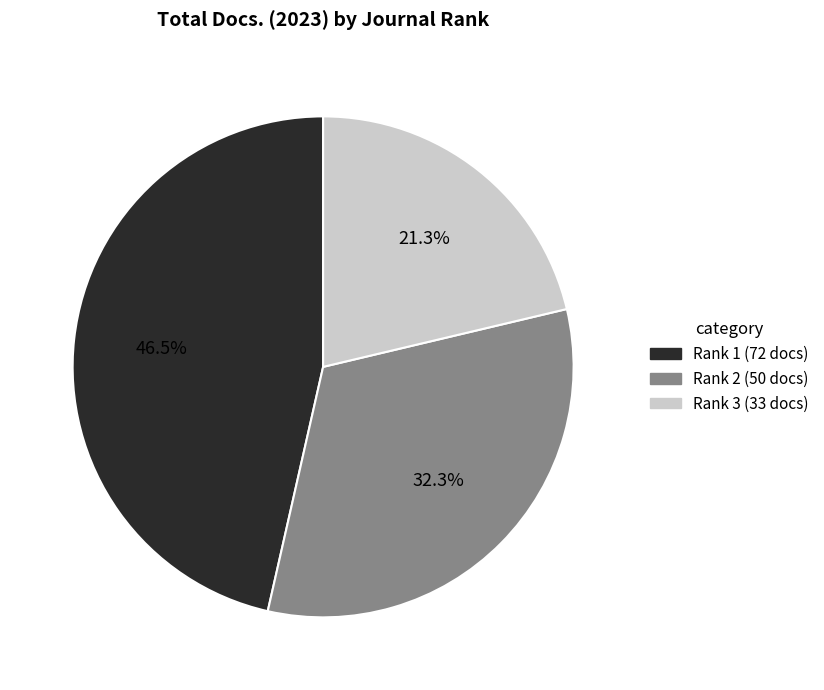

Is there a majority slice in this chart?

No